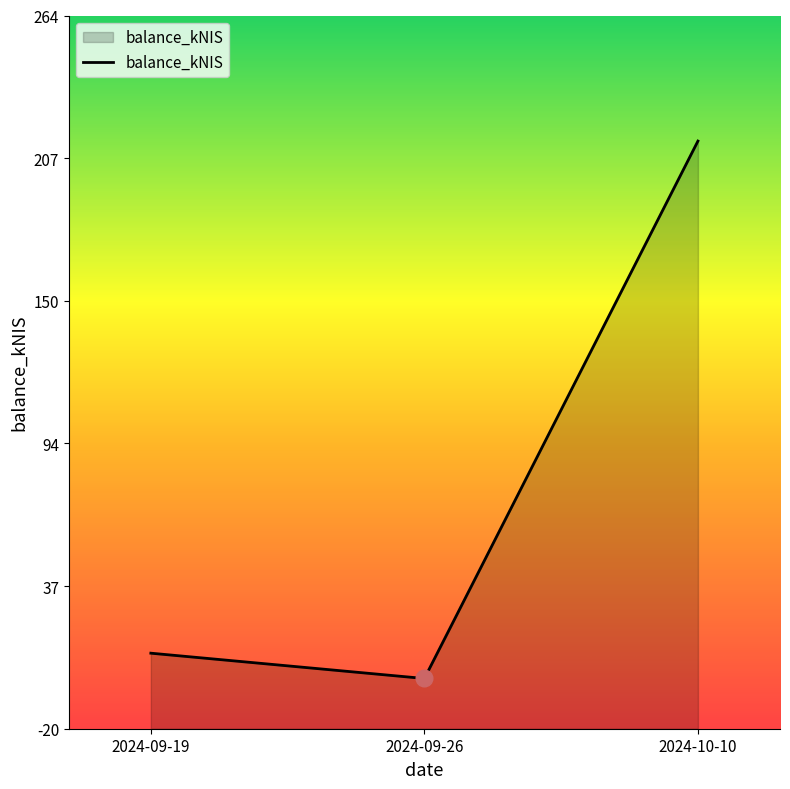

List the labels in order of value, largest first.

2024-10-10, 2024-09-19, 2024-09-26